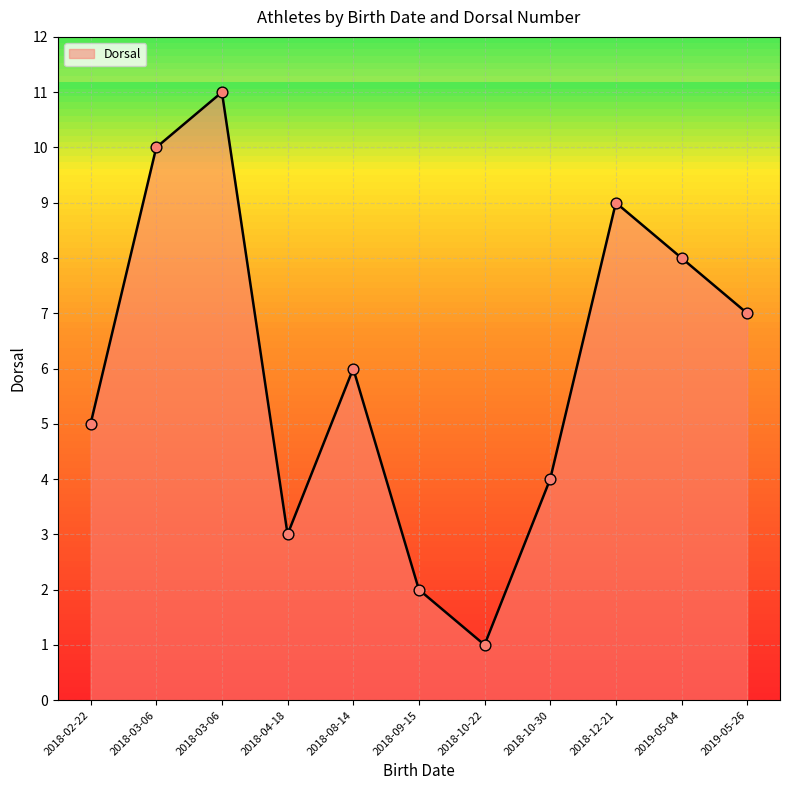

How many lines are shown in the chart?

1